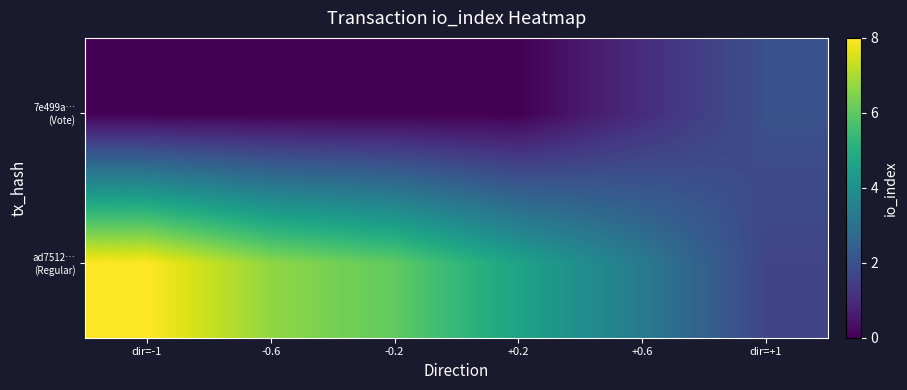

Which series has the largest total across all categories?

ad7512… (Regular)